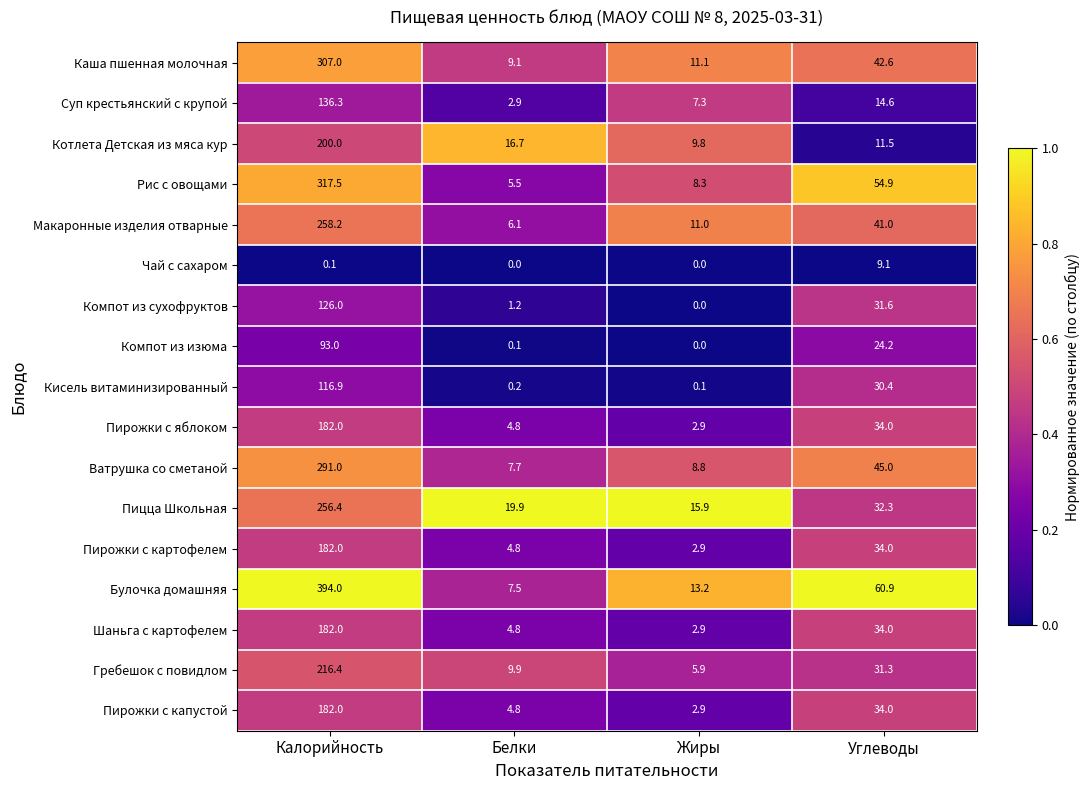

What is the total value across all series at Жиры?

103.0